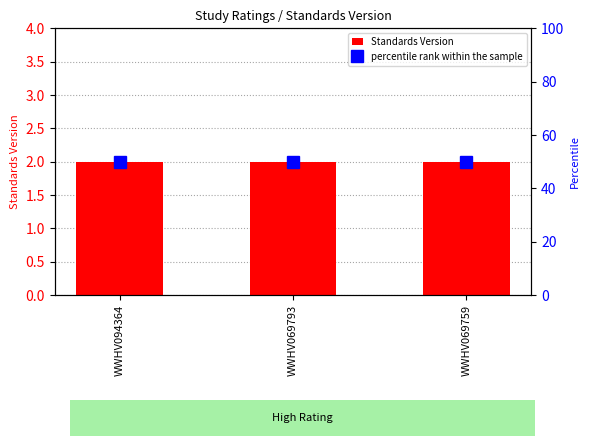

Reading left to right, what are all the values shown in this chart?

Standards Version: 2	2	2
percentile rank within the sample: 50	50	50